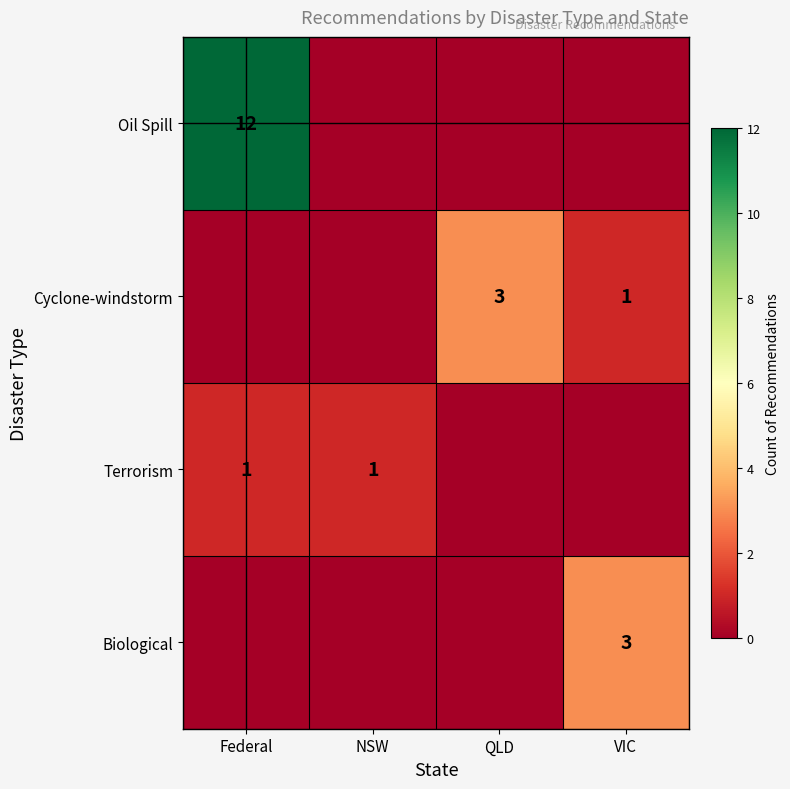

True or false: Terrorism has a value of 1 at NSW.

True